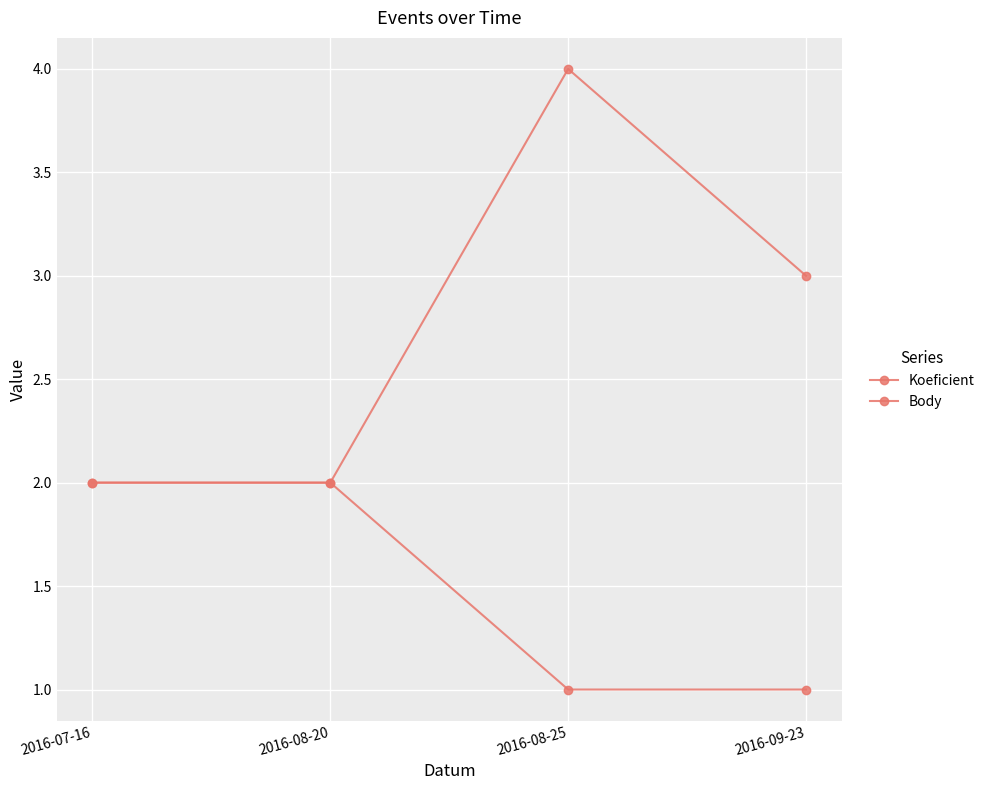

Between 2016-07-16 and 2016-09-23, which series saw the biggest shift?

Koeficient